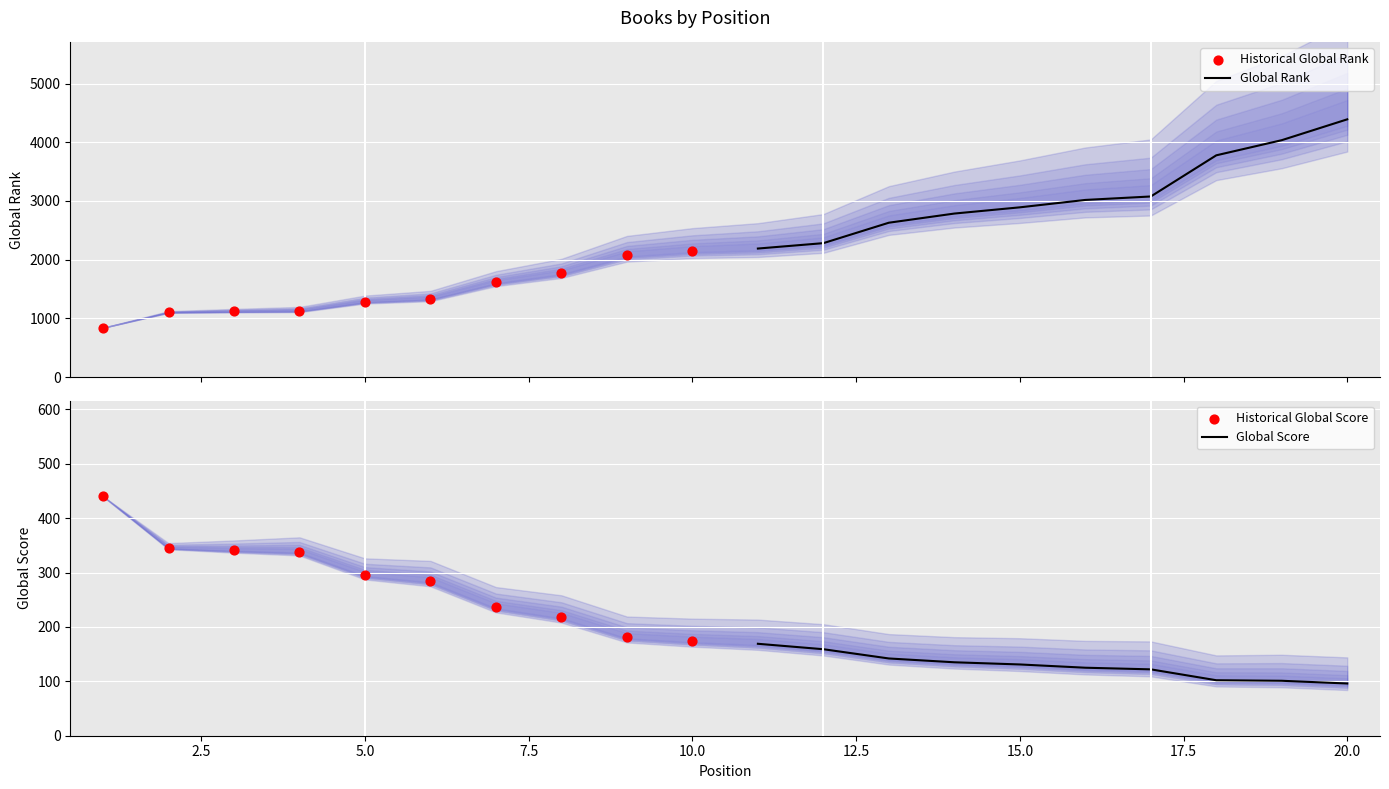

Which series has the largest Y range (max minus min)?

Global Rank